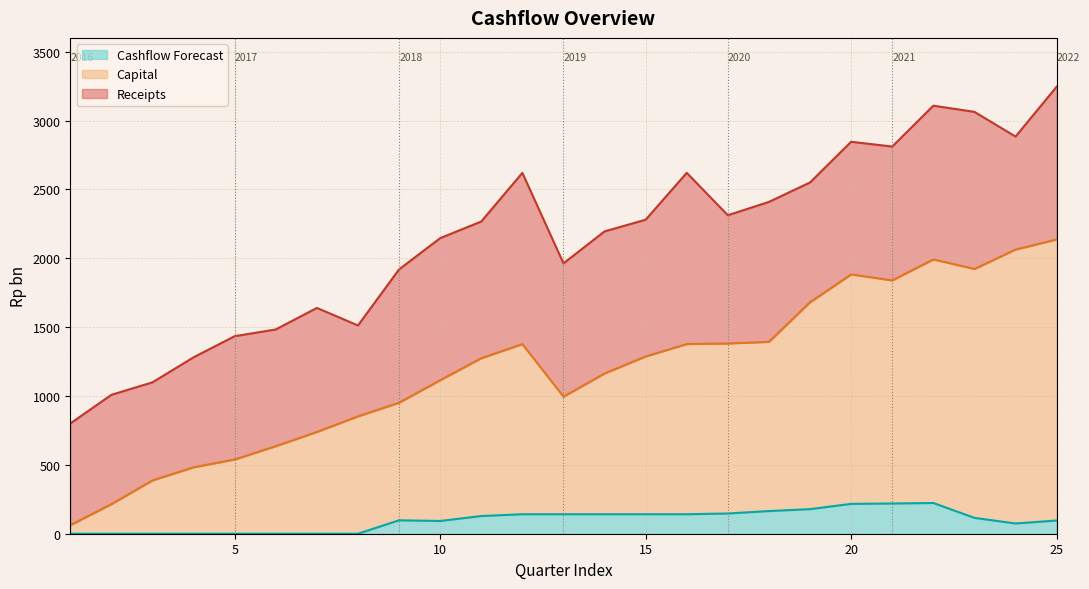

What is the total value across all series at 5?

1434.2